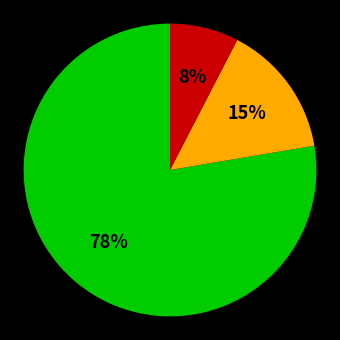

How many segments does this pie chart have?

3